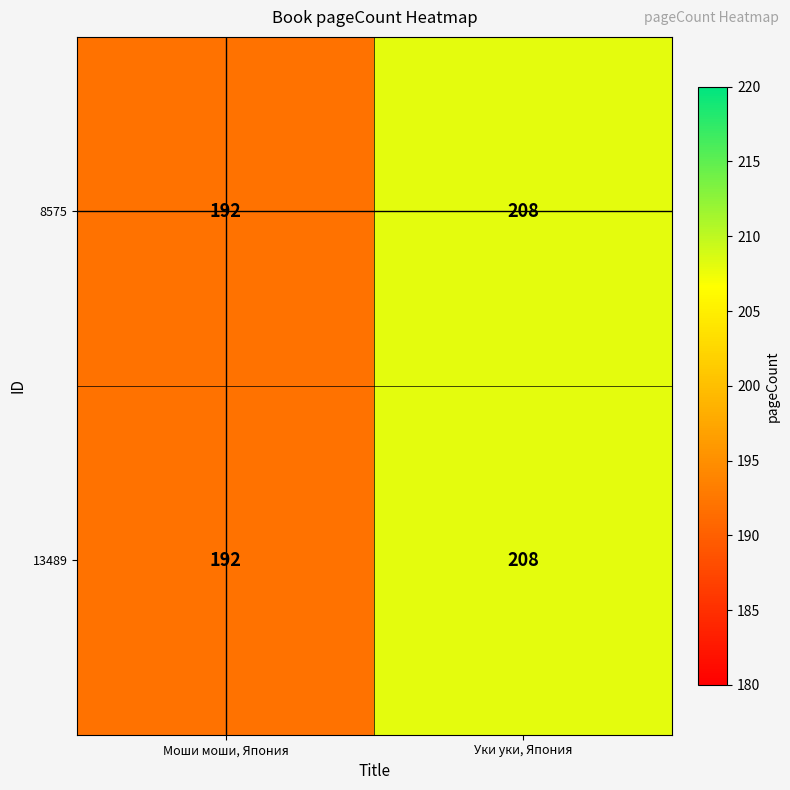

Where is 13489 nearest to the value 200?

Моши моши, Япония